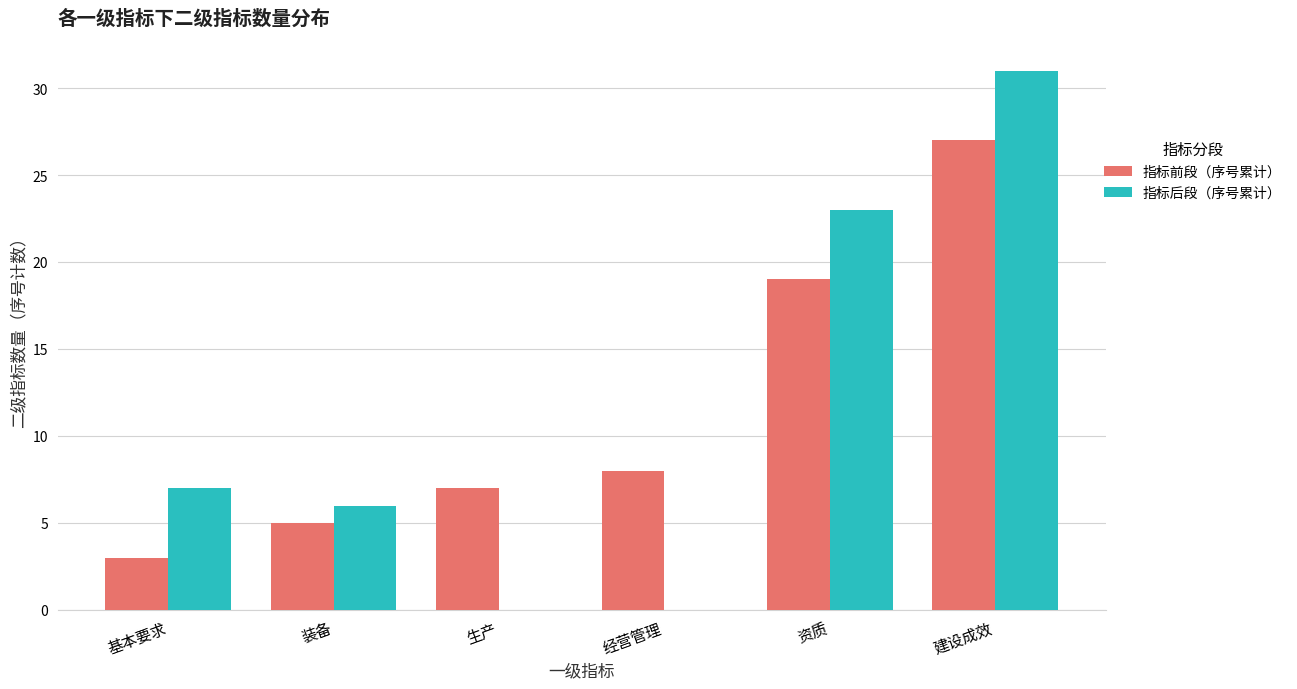

Between 生产 and 资质, which series saw the biggest shift?

指标后段（序号累计）